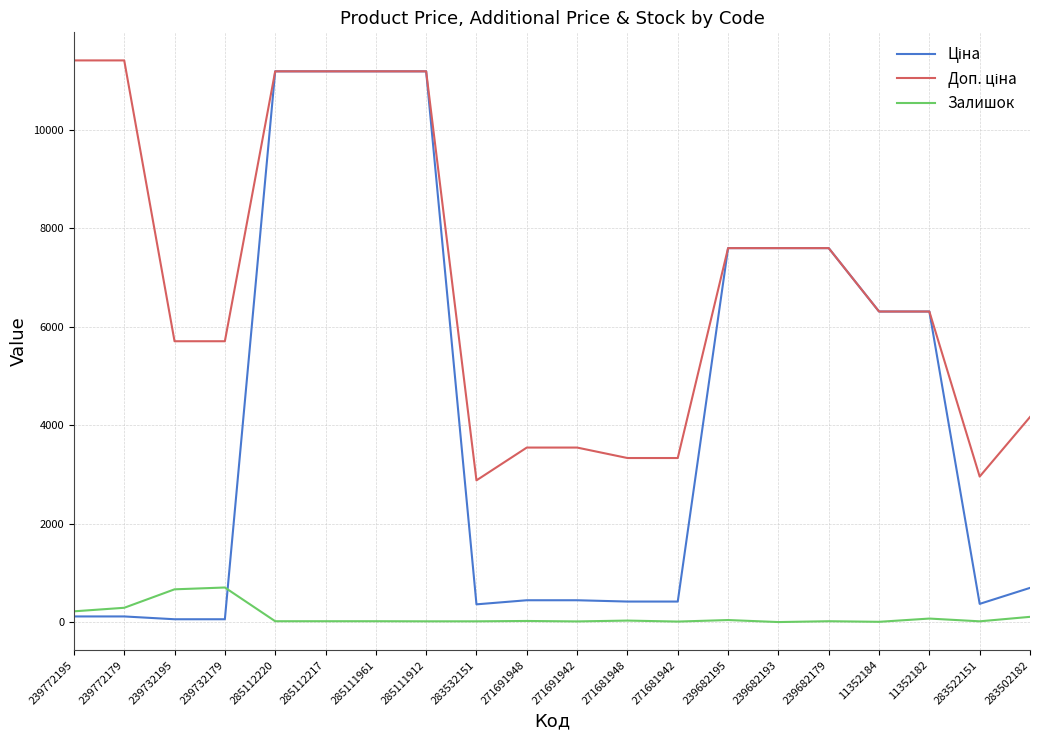

What is the greatest value displayed?

11410.0